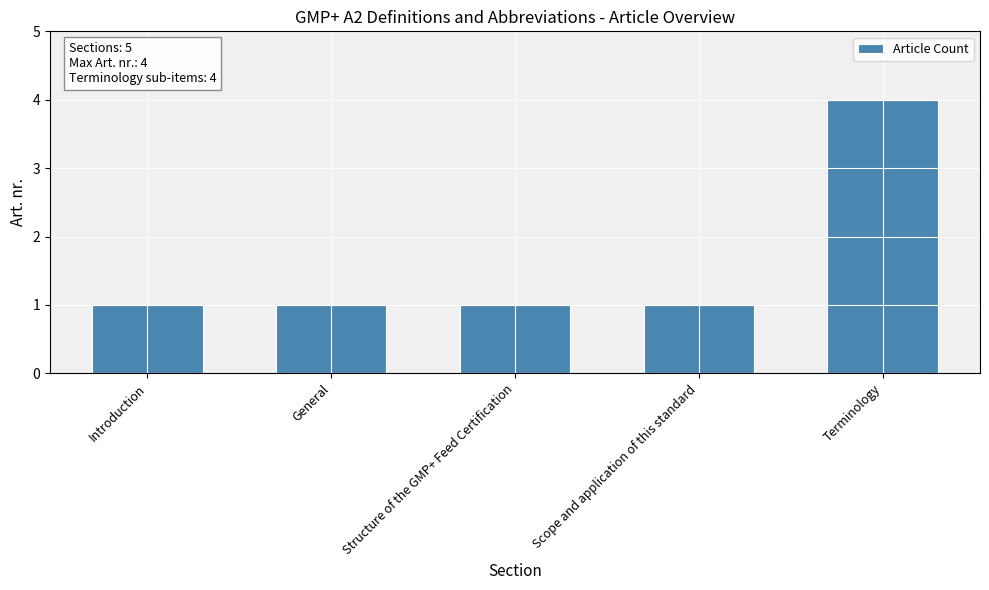

What is the sum of the values at Scope and application of this standard and Structure of the GMP+ Feed Certification?

2